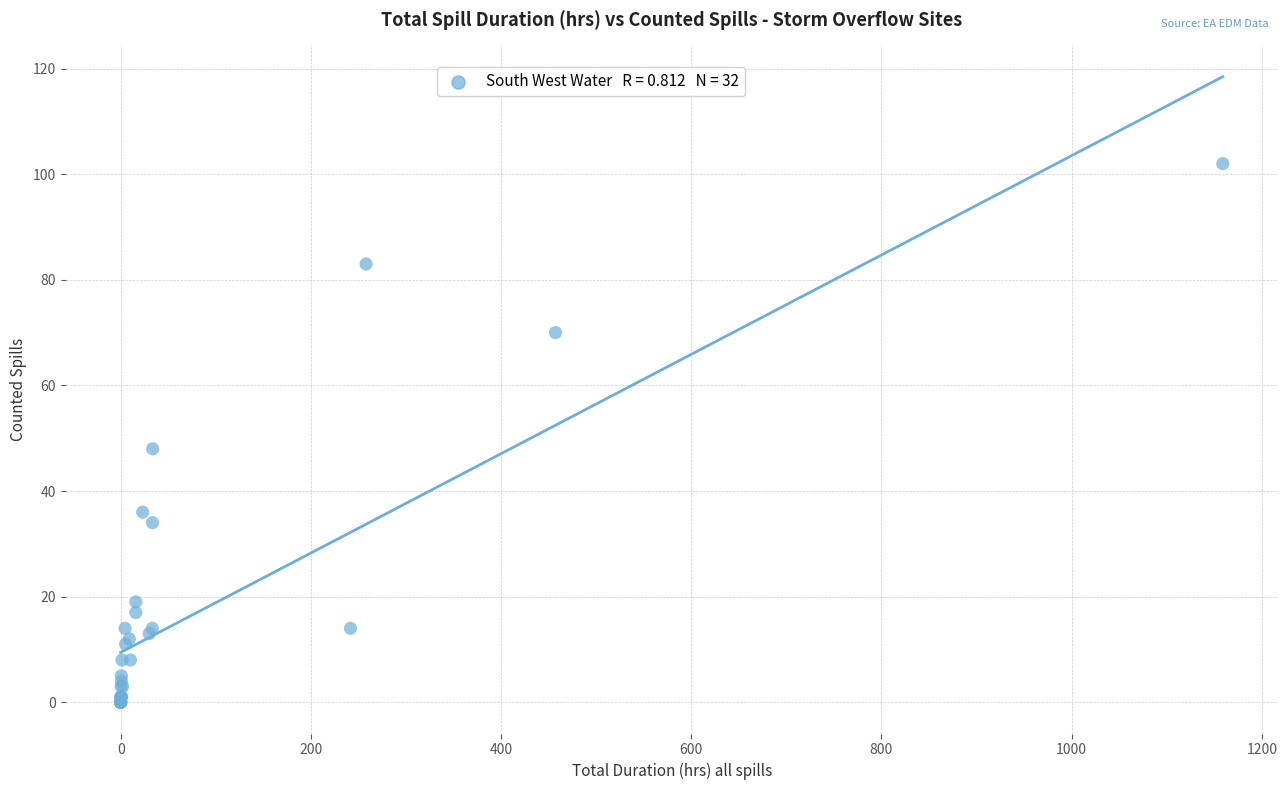

What Y value in the scatter plot is closest to 51?

48